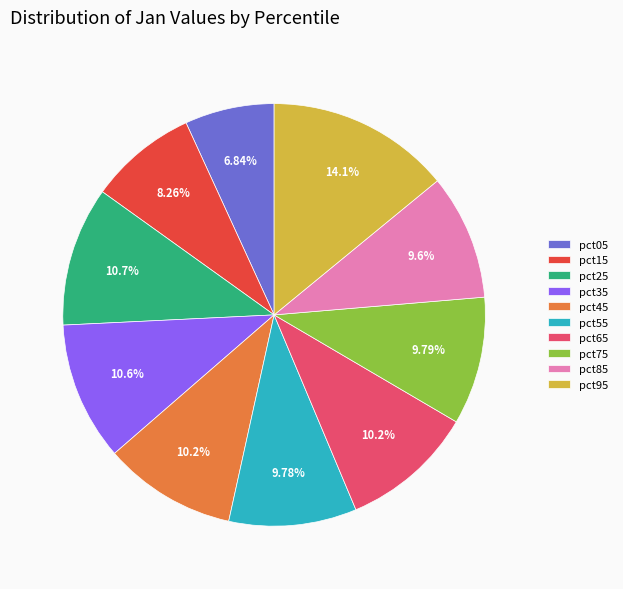

How many segments does this pie chart have?

10